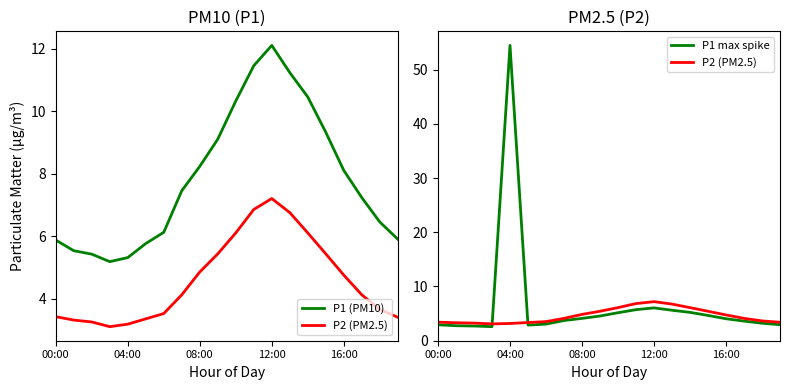

How many times do P1 max spike and P2 (PM2.5) cross each other?

2